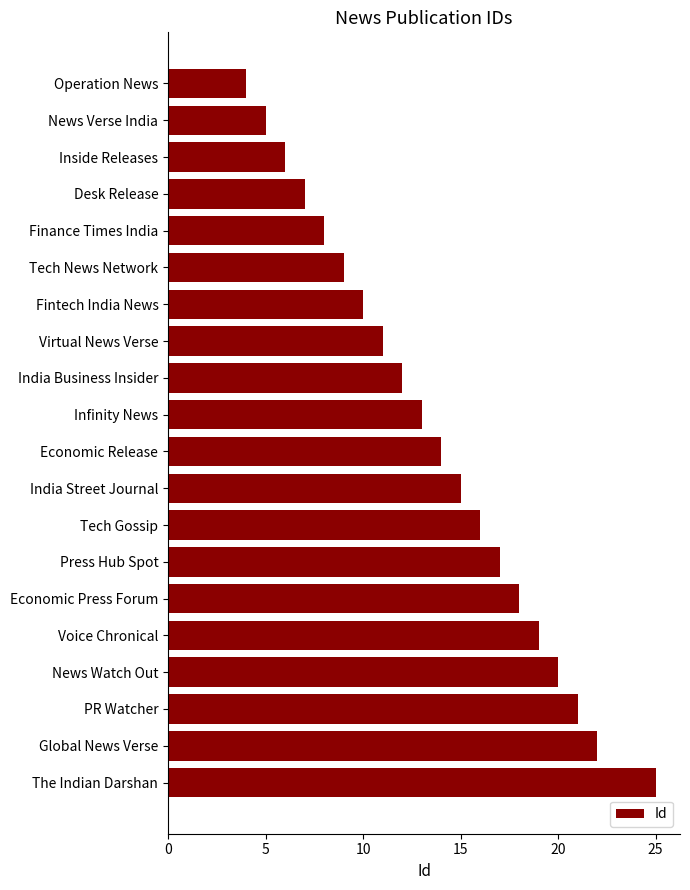

List the labels in order of value, largest first.

The Indian Darshan, Global News Verse, PR Watcher, News Watch Out, Voice Chronical, Economic Press Forum, Press Hub Spot, Tech Gossip, India Street Journal, Economic Release, Infinity News, India Business Insider, Virtual News Verse, Fintech India News, Tech News Network, Finance Times India, Desk Release, Inside Releases, News Verse India, Operation News